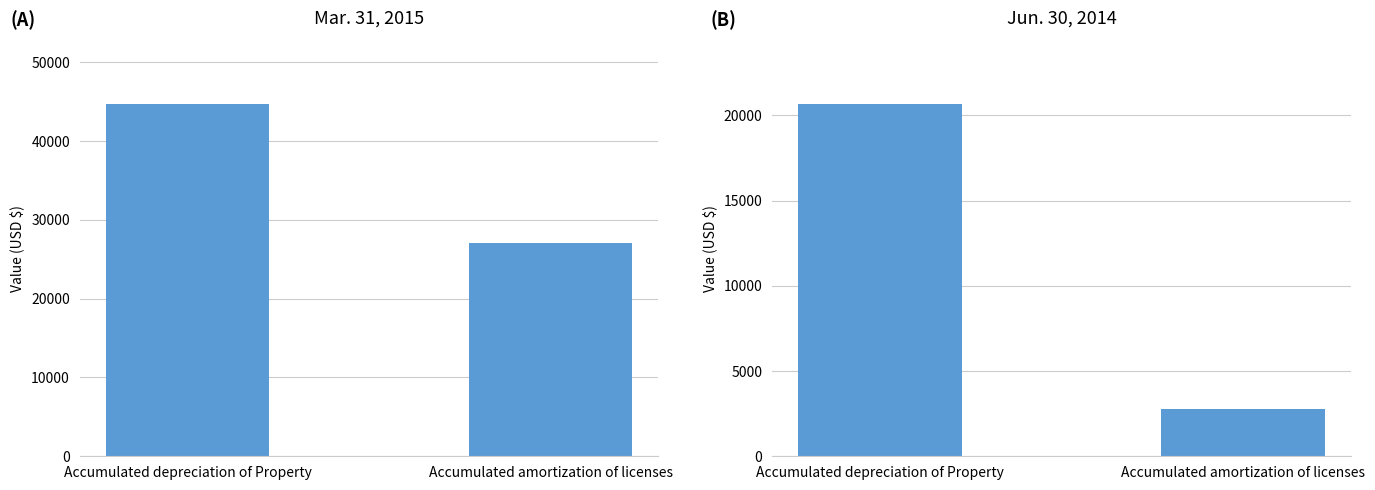

Between Accumulated depreciation of Property and Accumulated amortization of licenses, which series saw the biggest shift?

Jun. 30, 2014